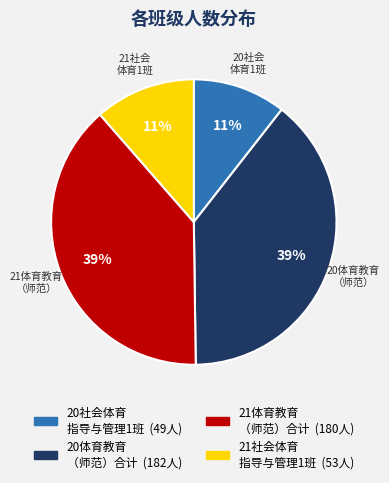

Is there any slice that represents more than half of the pie?

No